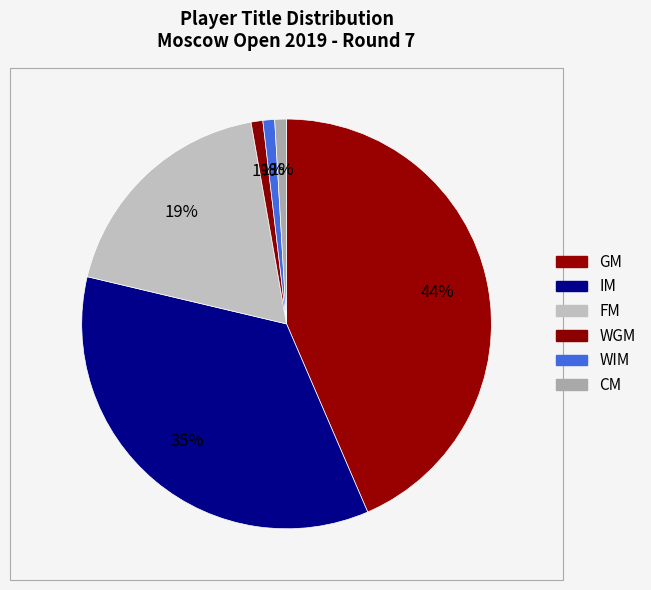

How many segments does this pie chart have?

6